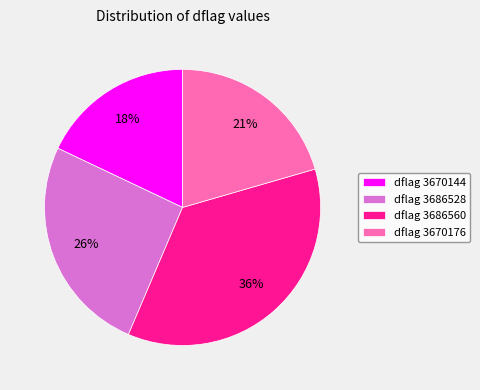

Do dflag 3686528 and dflag 3670176 together represent more than half of the pie?

No